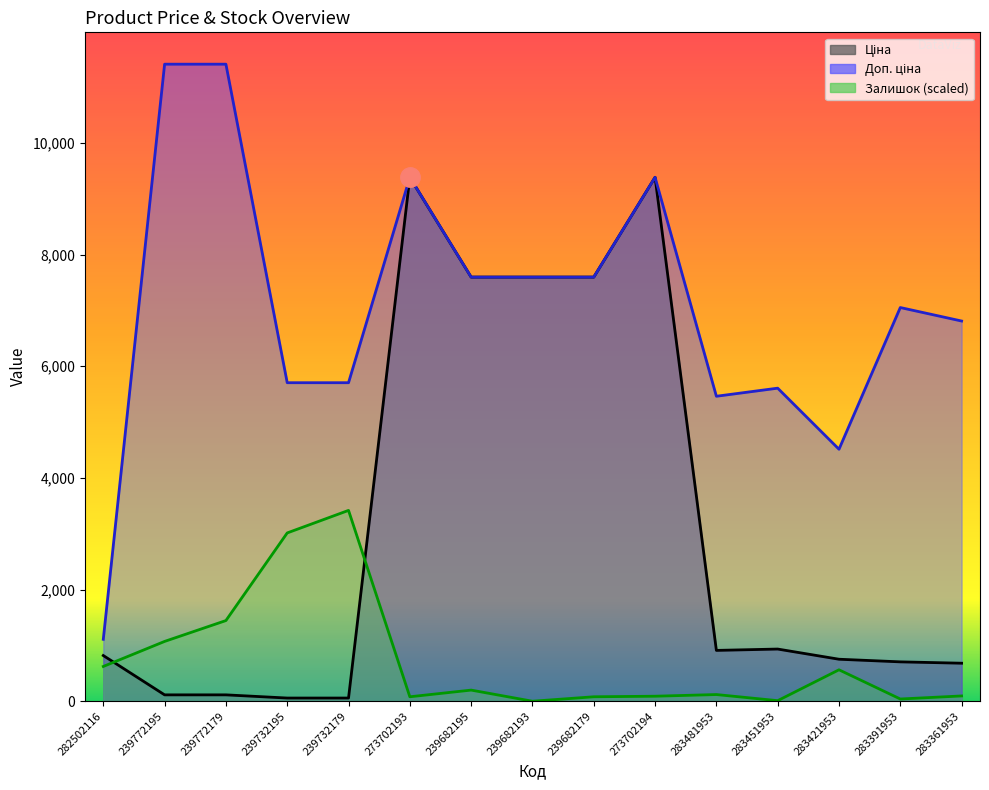

How many interior local valleys does the Ціна series have?

1